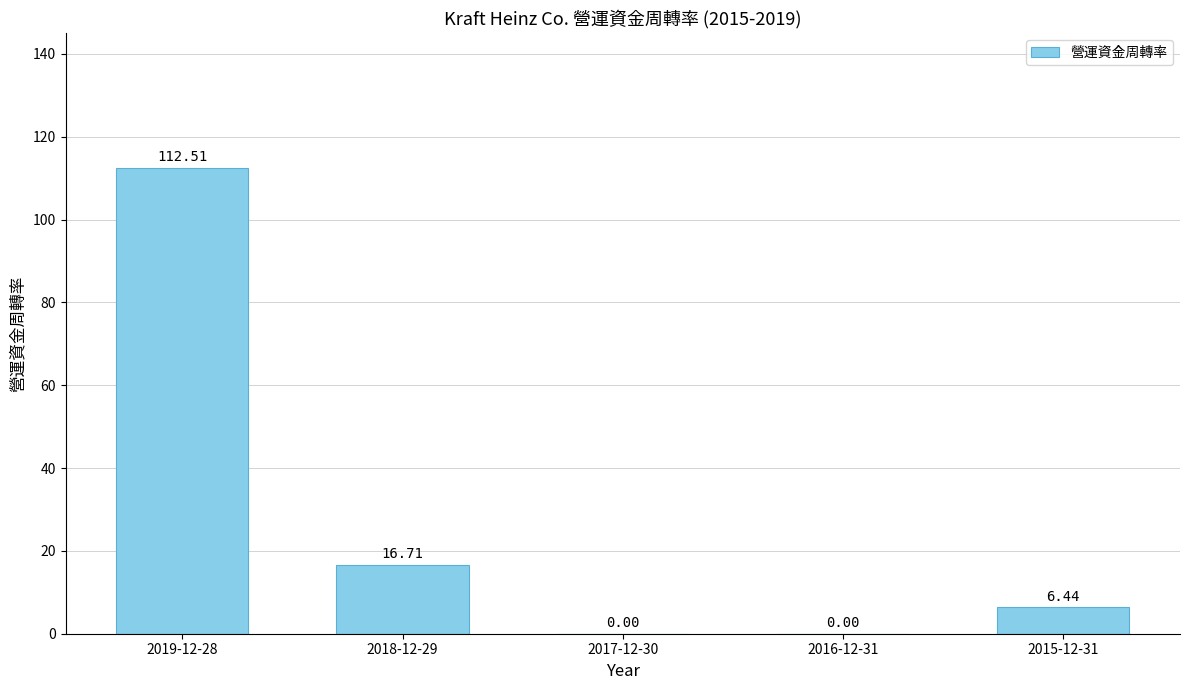

Which category has the highest value across all series?

2019-12-28